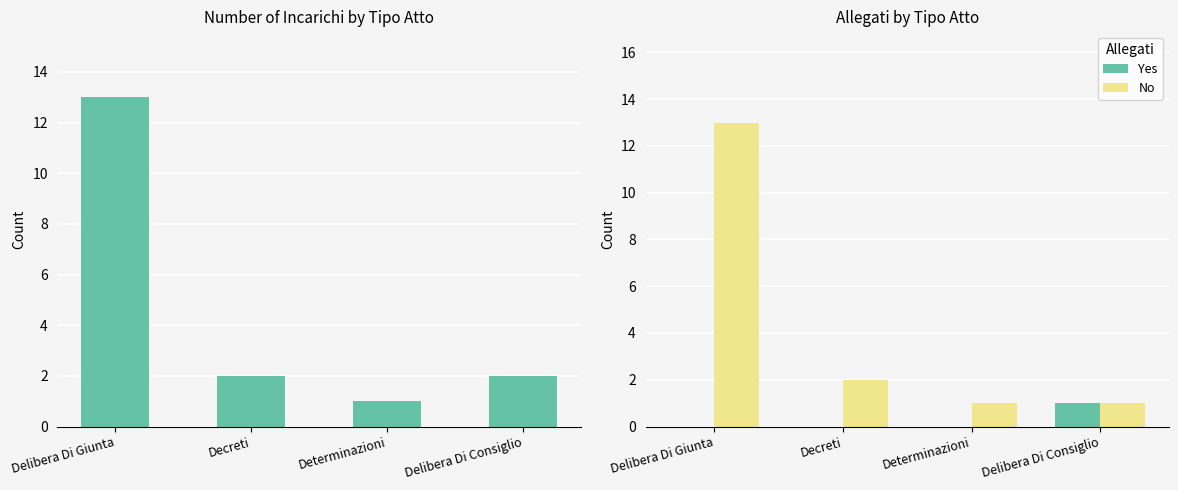

What is the sum of all Count values?

18